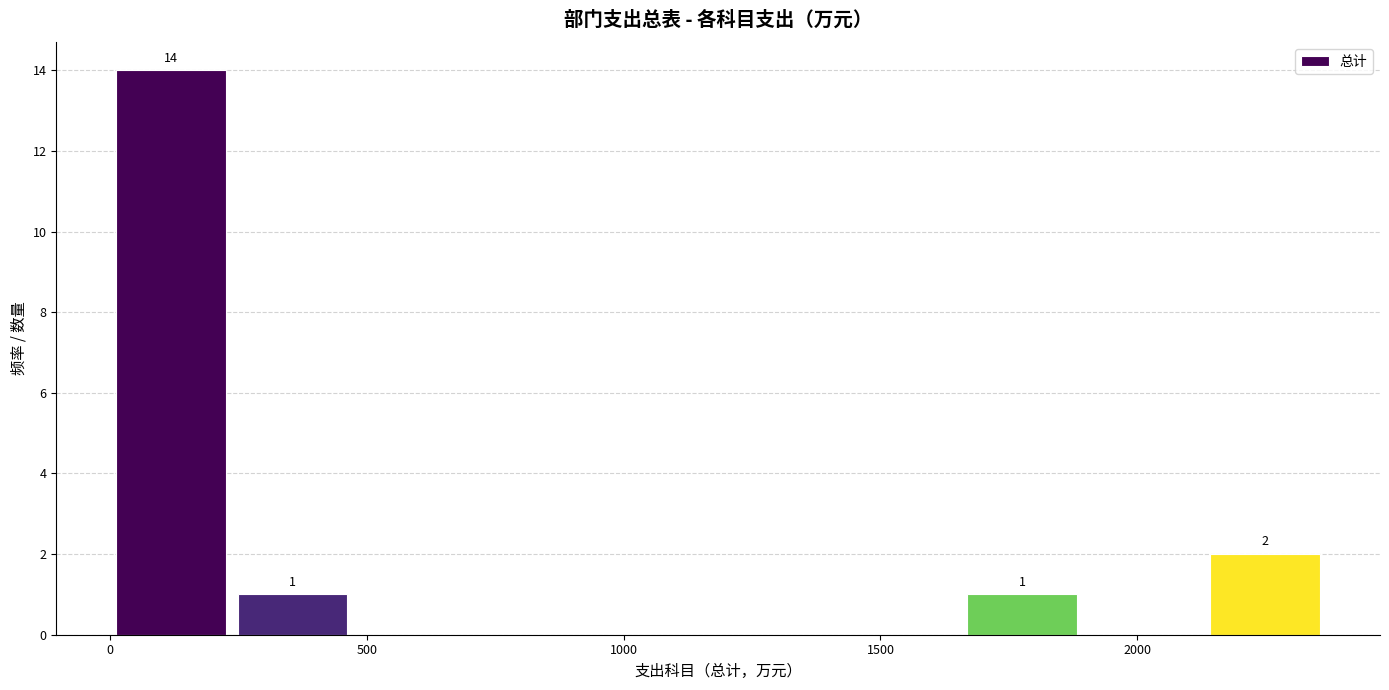

Which range on the x-axis has the tallest bar?

0 to 250